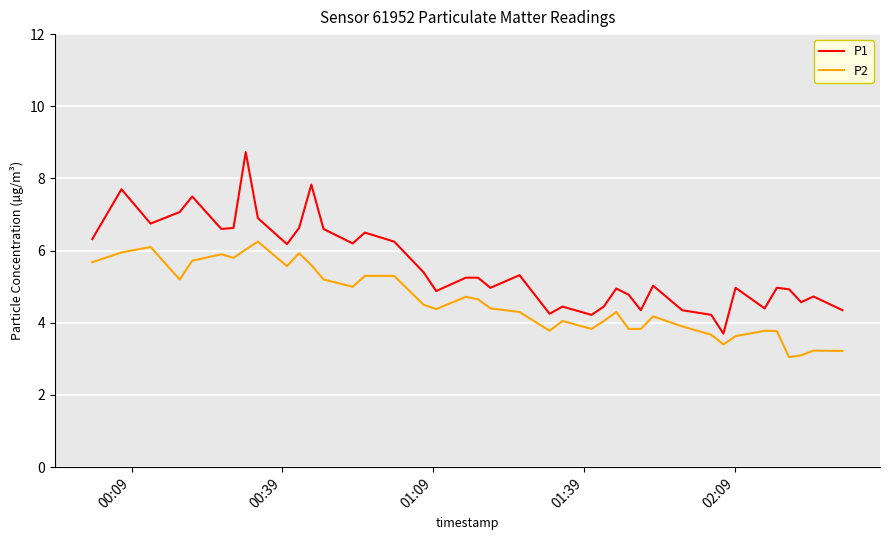

What is the maximum value shown in the chart?

8.7